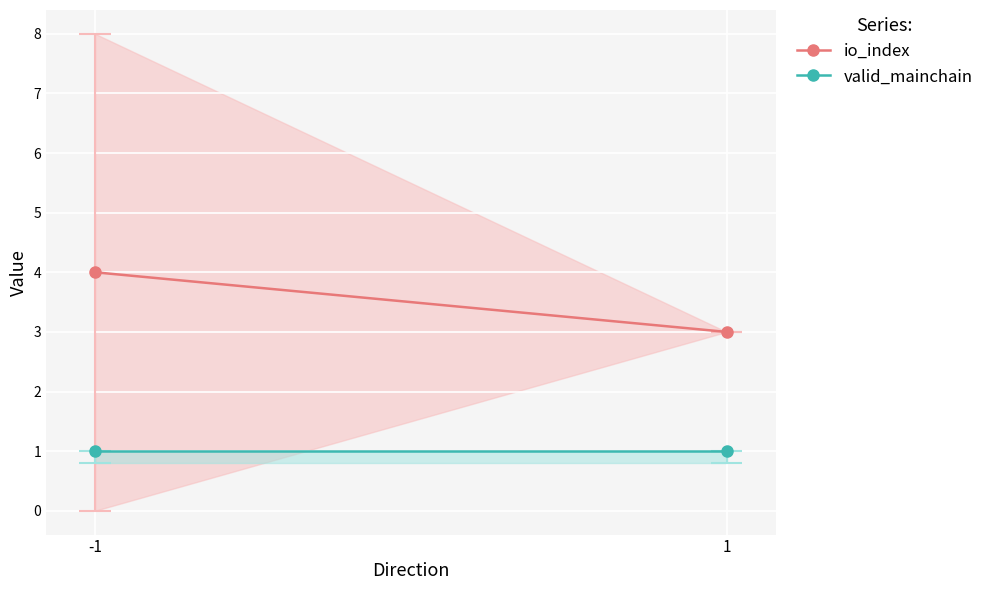

True or false: io_index has a value of 3 at 1.

True